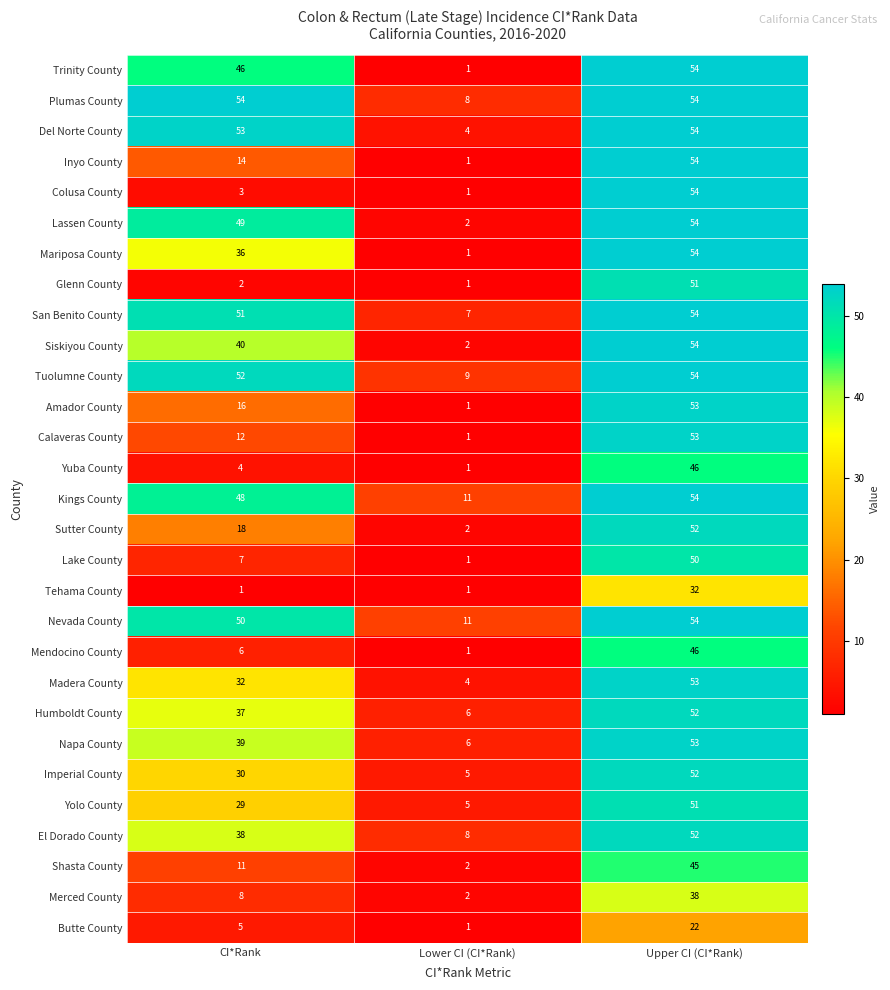

At how many categories does at least one series exceed 53?

2